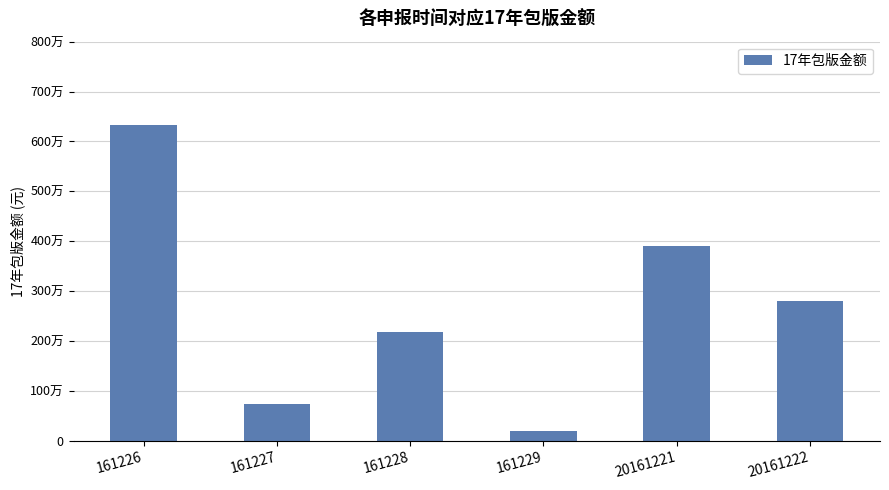

What is the value of the 3rd bar from the left?

2180000